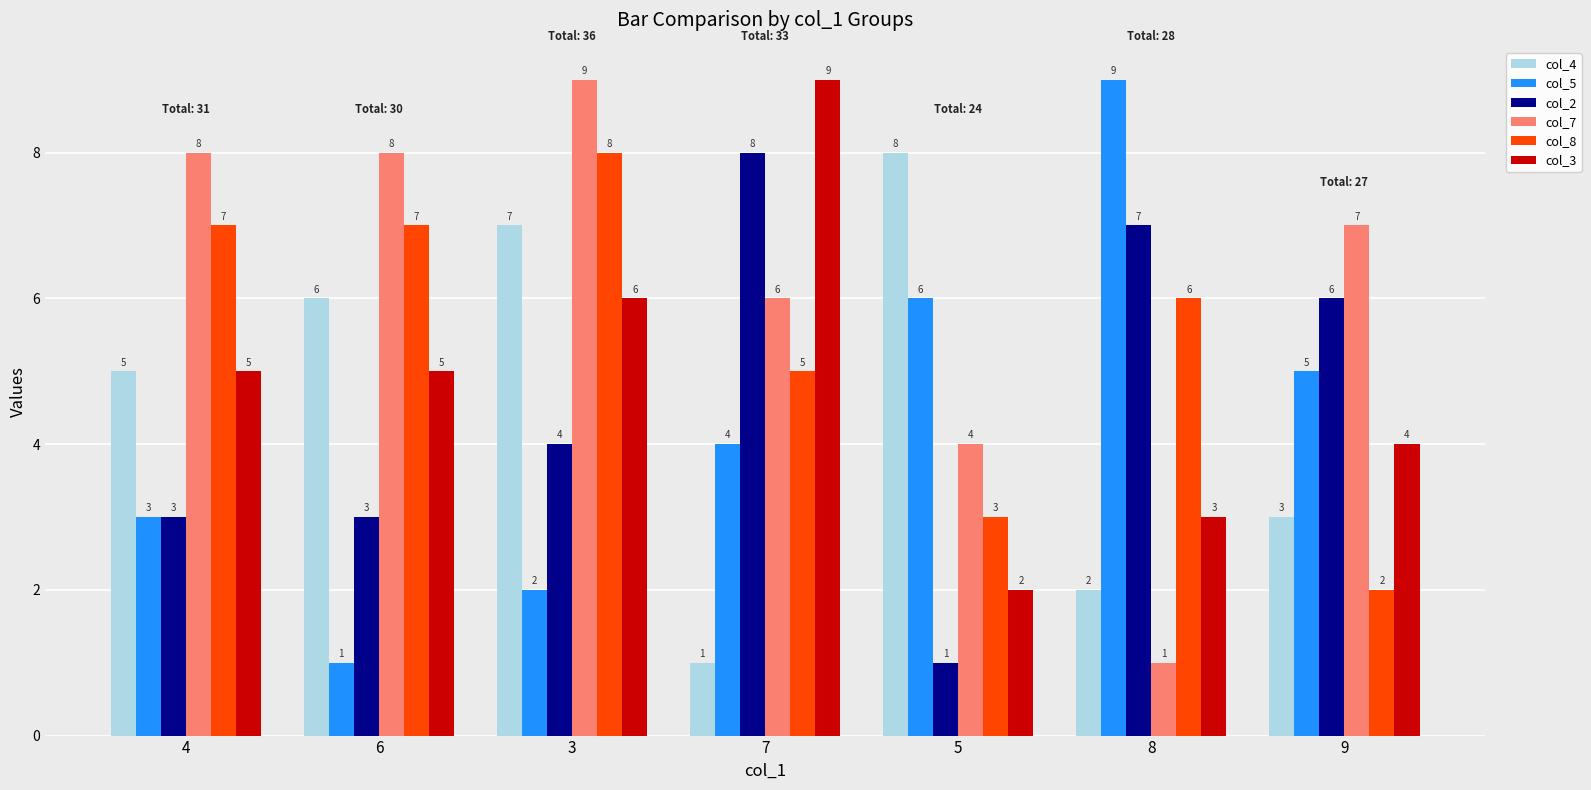

True or false: col_2 has a value of 7 at 8.

True